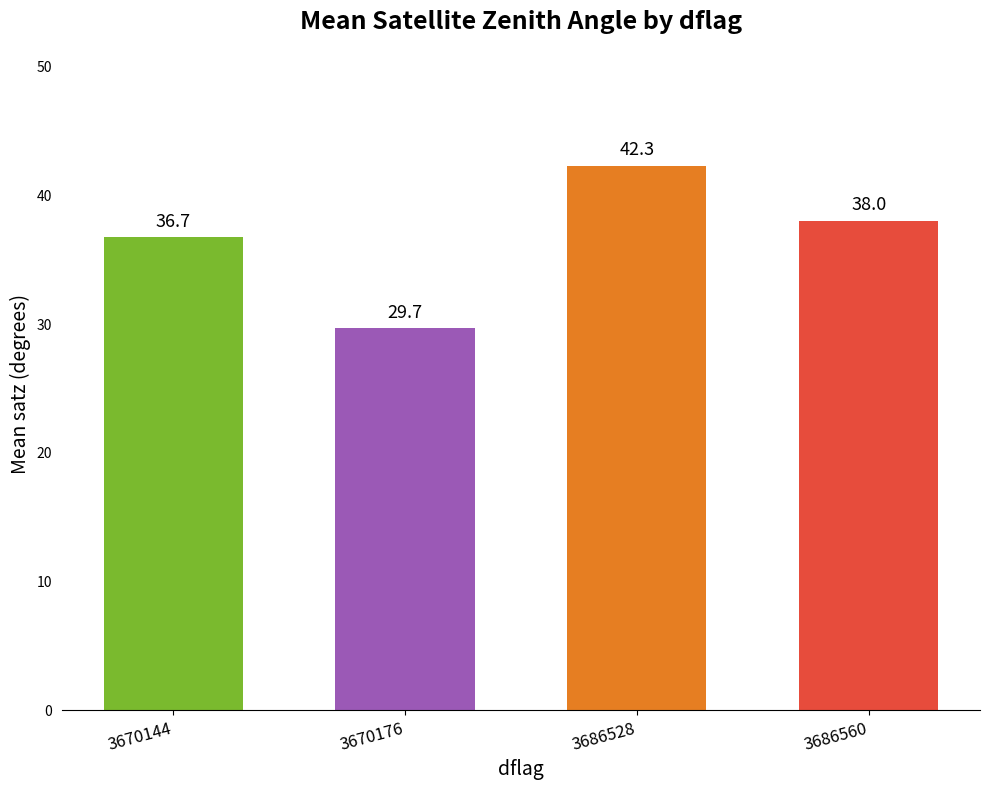

How many data points does each series have?

4